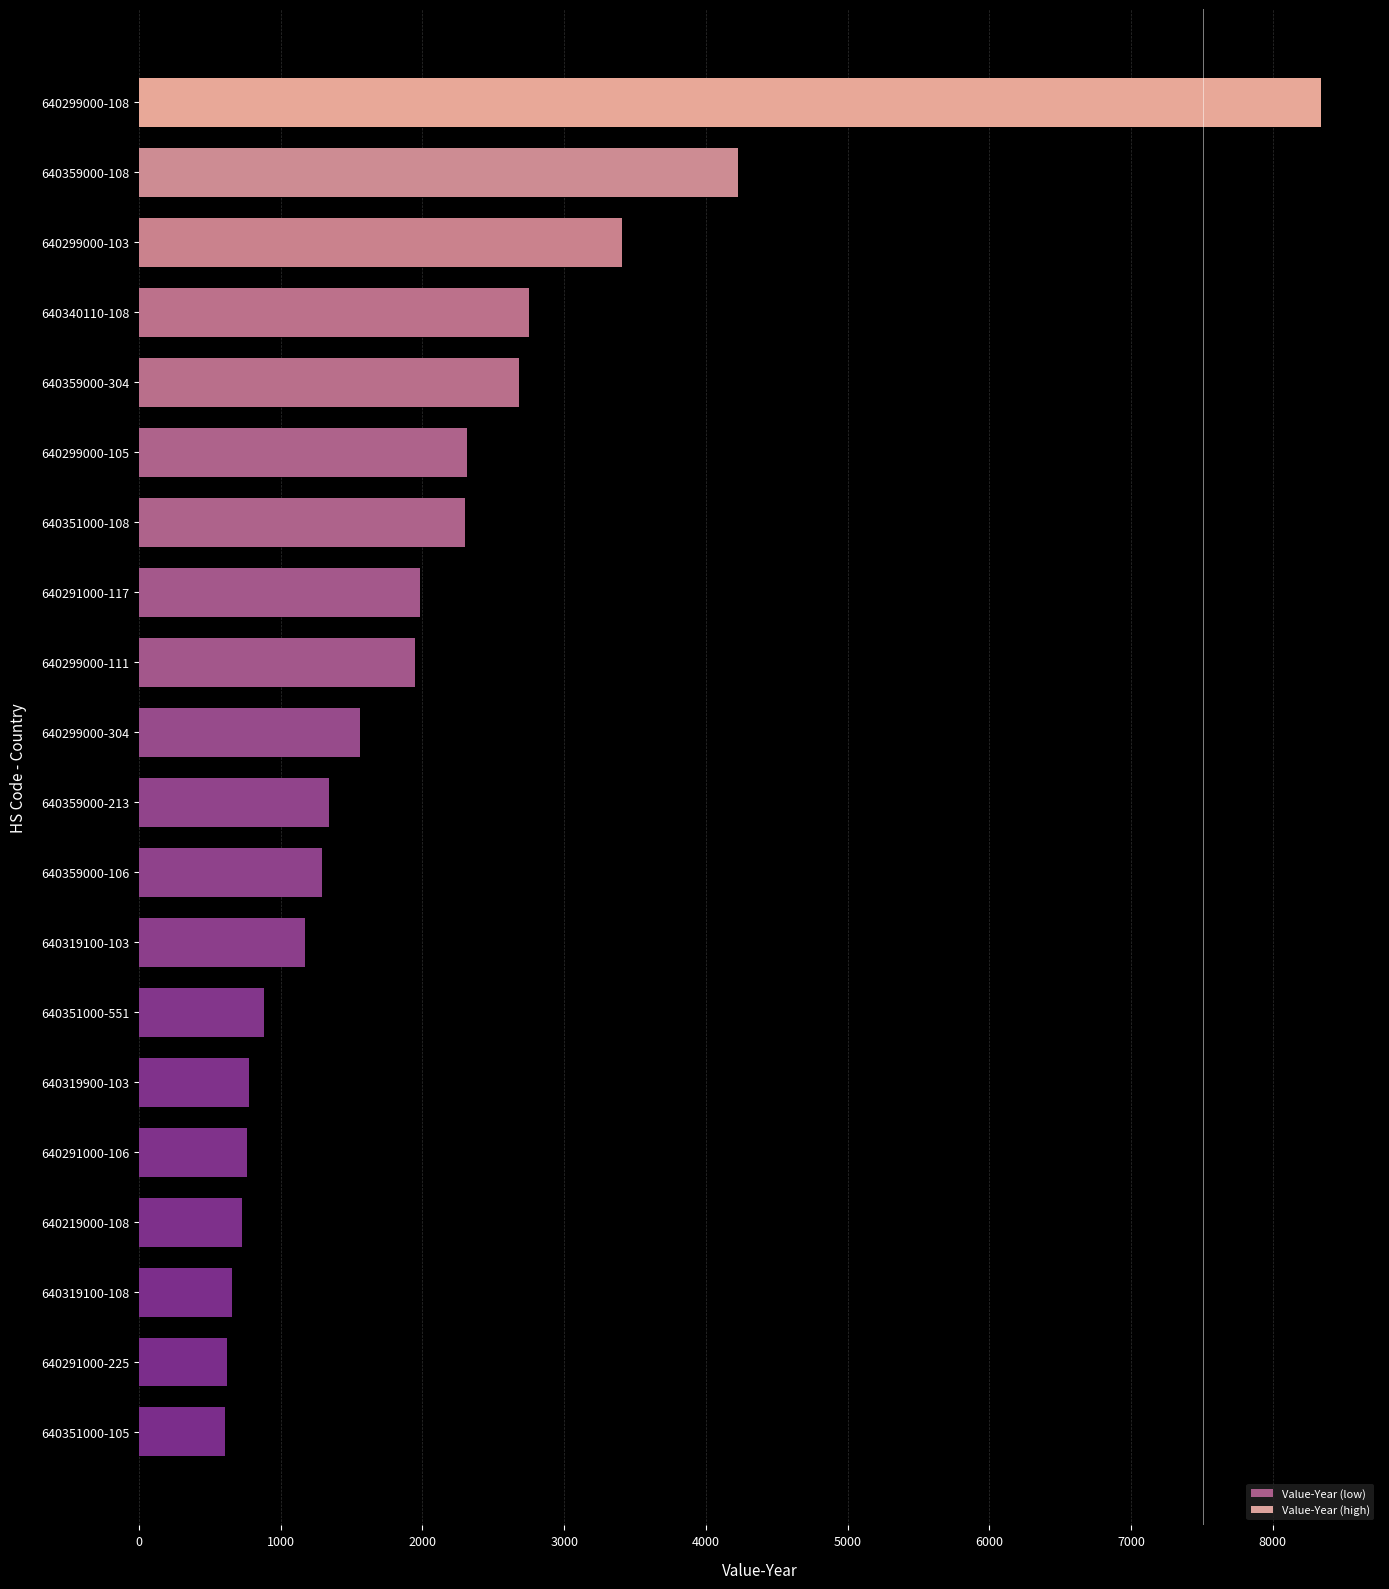

Between 640299000-103 and 640299000-108, which is larger?

640299000-108